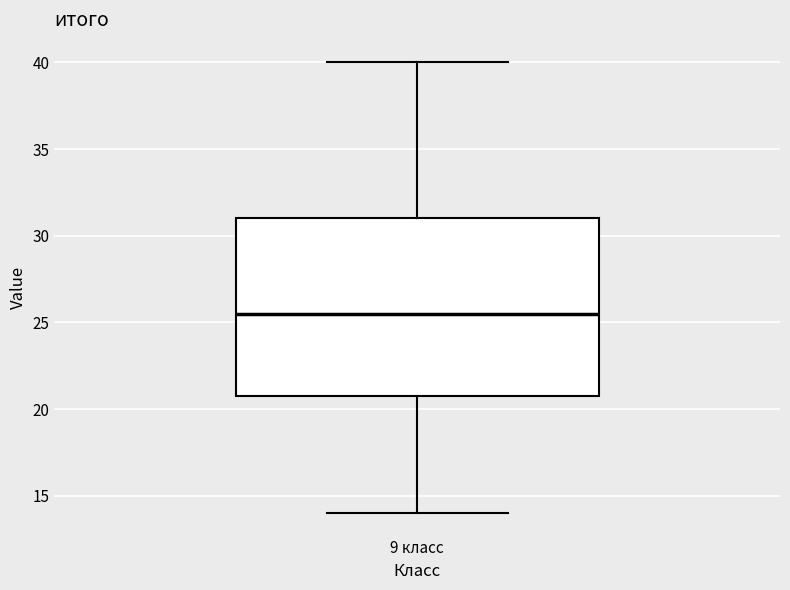

Where is the lower edge of the box for 9 класс on the y-axis? The values are not printed on the chart, so give them approximately, as read against the axis.

21.0